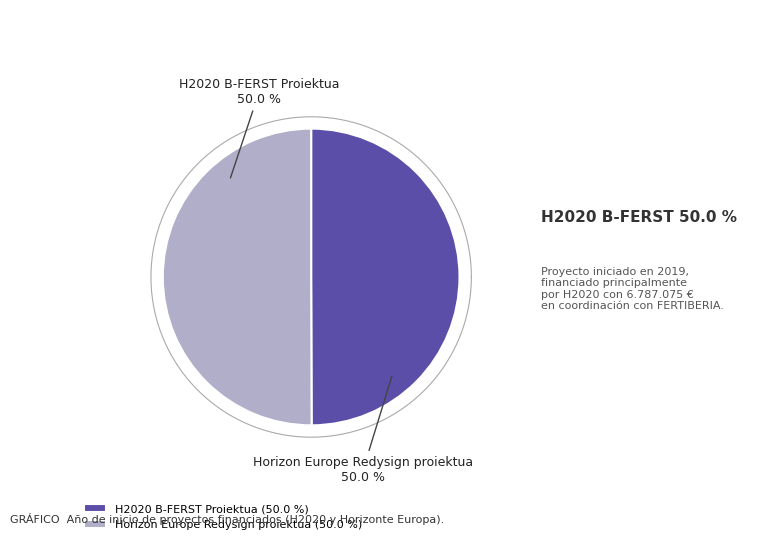

How much of the chart is everything except Horizon Europe Redysign proiektua?

50.0%